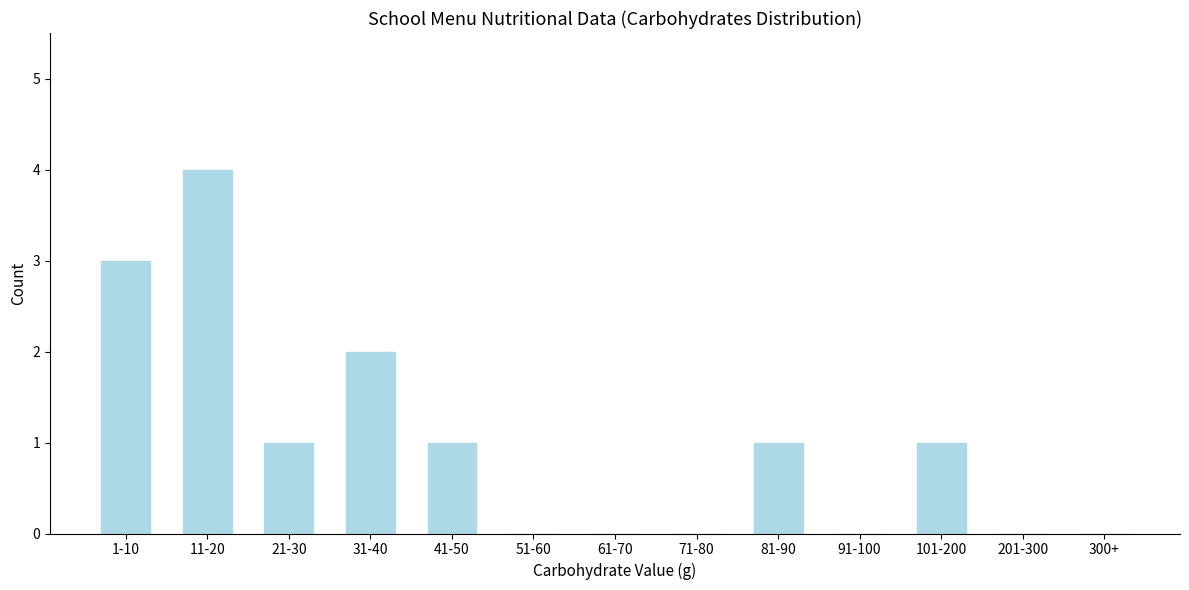

Reading left to right, extract all data points from this chart.

1-10=3	11-20=4	21-30=1	31-40=2	41-50=1	51-60=0	61-70=0	71-80=0	81-90=1	91-100=0	101-200=1	201-300=0	300+=0